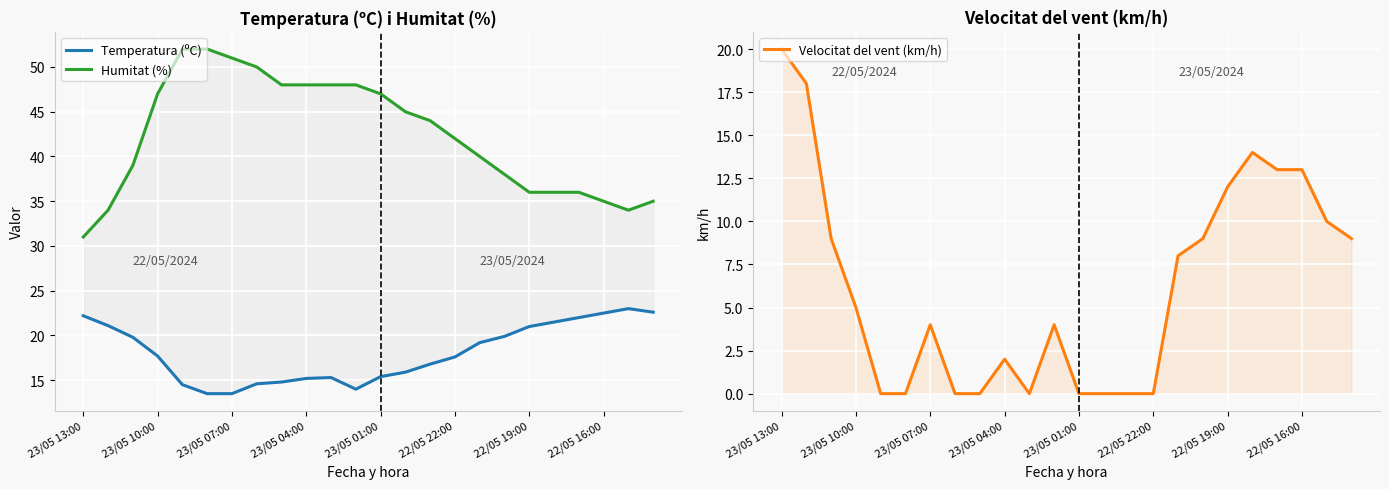

List the series in order of their overall mean, highest first.

Humitat (%), Temperatura (ºC), Velocitat del vent (km/h)